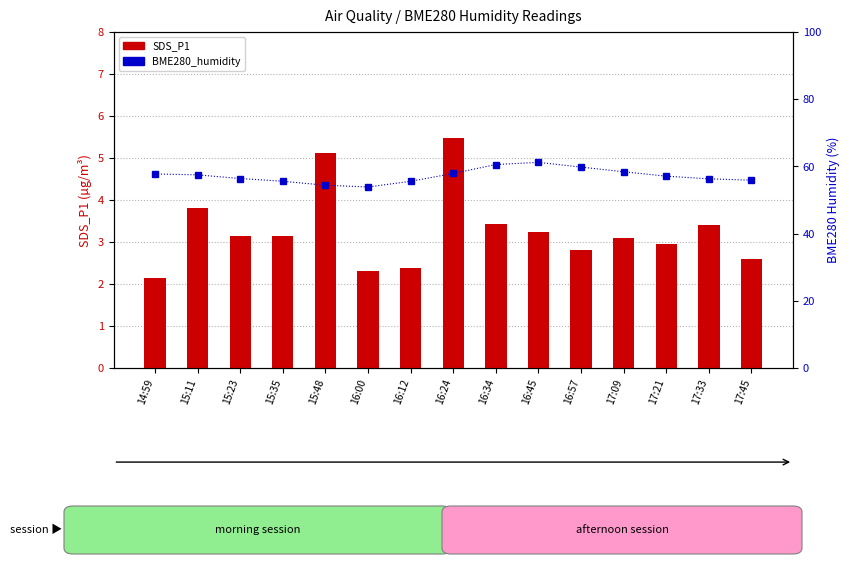

List the labels in order of BME280_humidity value, largest first.

16:45, 16:34, 16:57, 17:09, 16:24, 14:59, 15:11, 17:21, 15:23, 17:33, 17:45, 15:35, 16:12, 15:48, 16:00